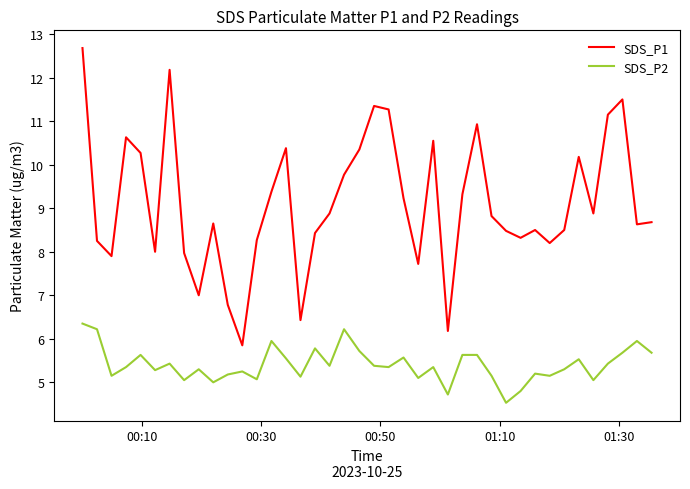

List the series in order of their peak value, highest first.

SDS_P1, SDS_P2